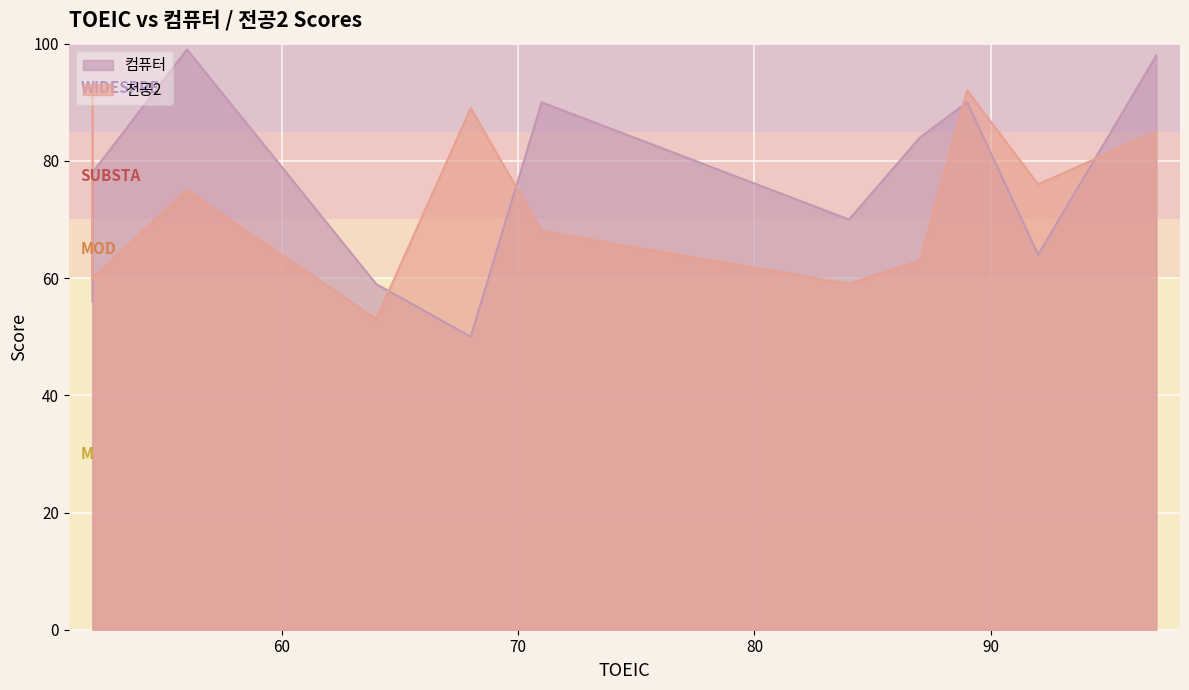

What is the value of the 컴퓨터 point at the 5th from the left?

50